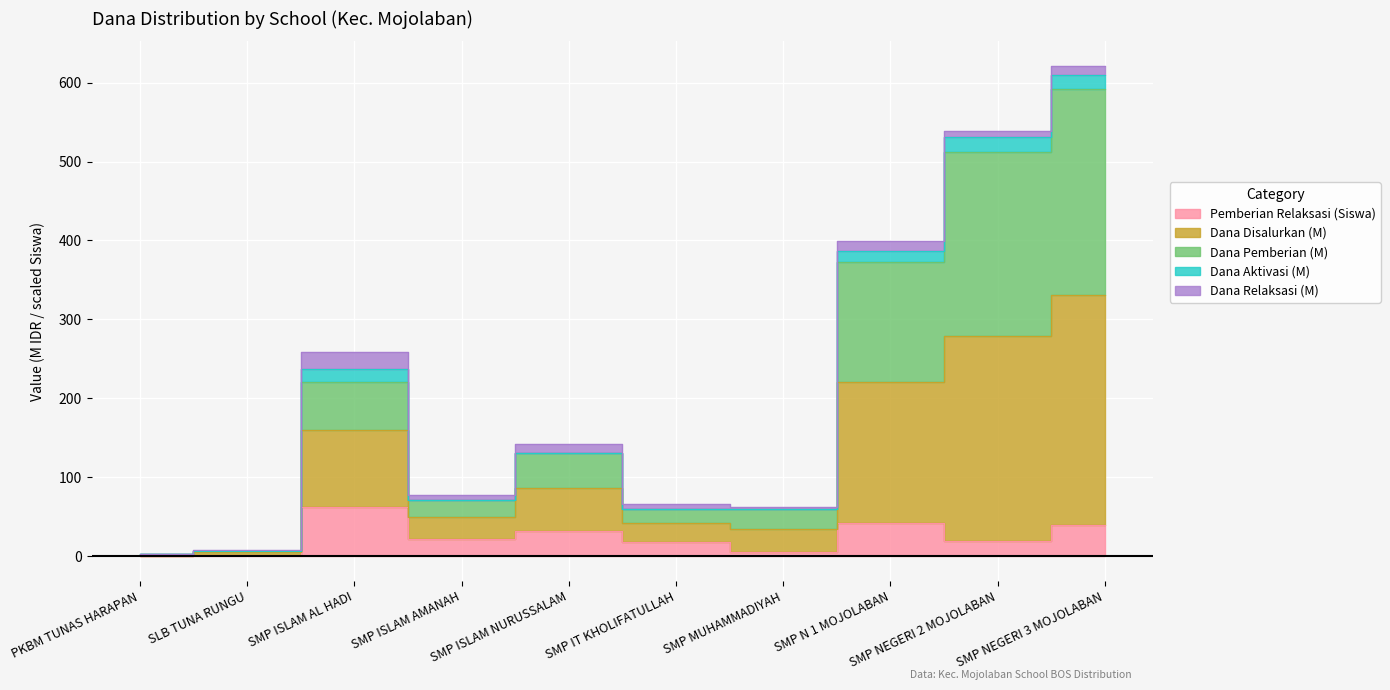

At which label does Pemberian Relaksasi (Siswa) first exceed 22?

SMP ISLAM AL HADI